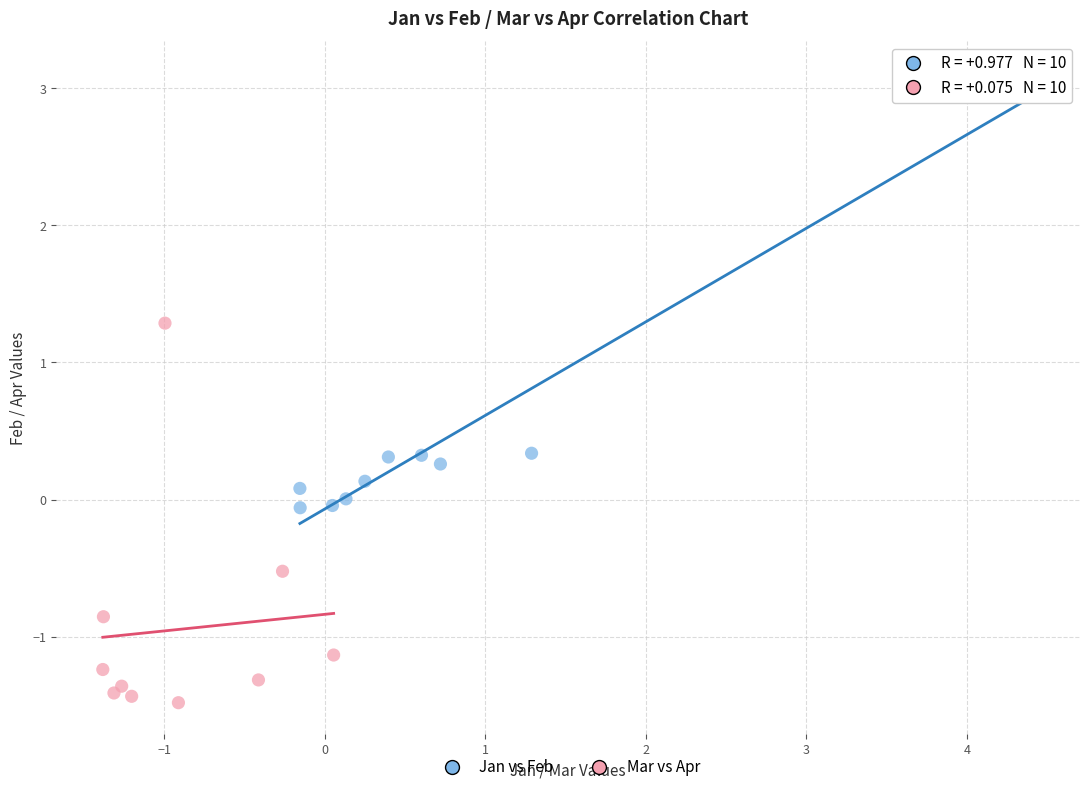

Which series reaches the maximum Y coordinate?

Jan vs Feb